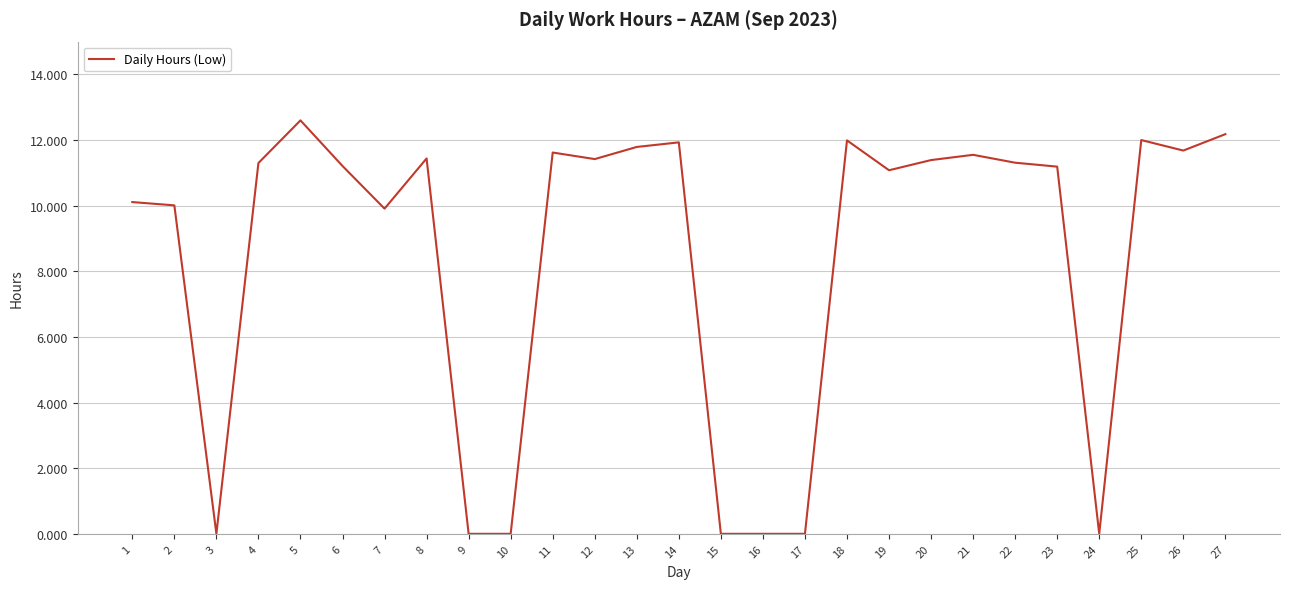

The chart shows a value of 0.0 at 17. True or false?

True